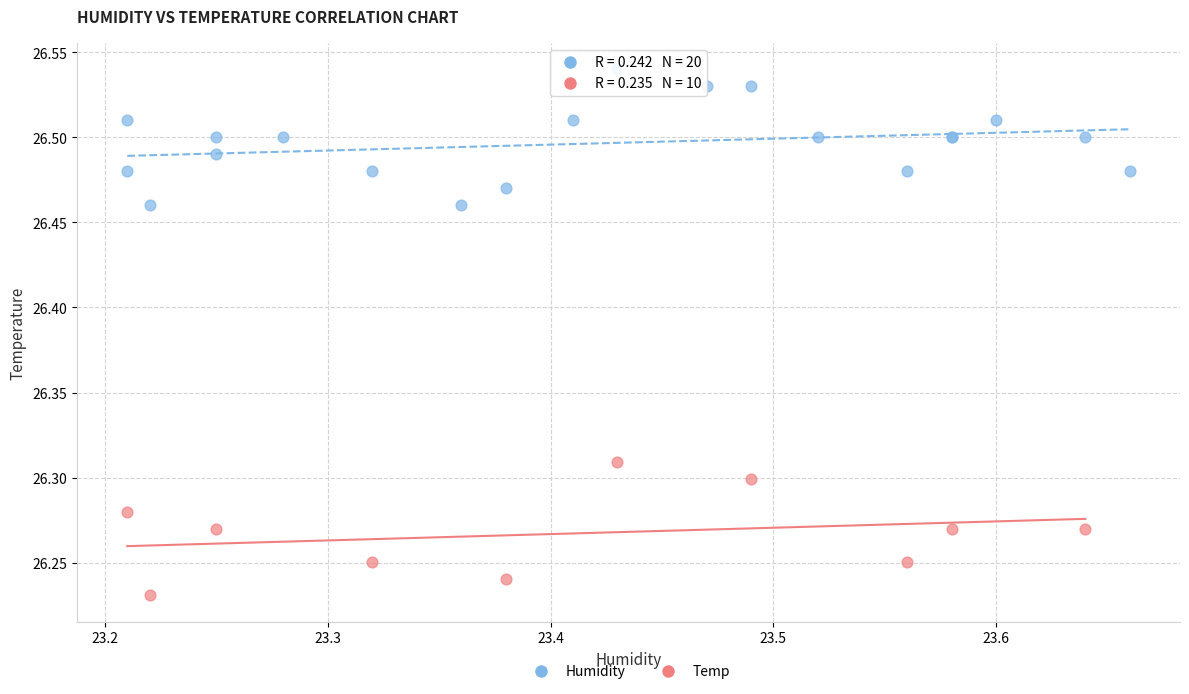

Which series contains the highest Y value?

Humidity